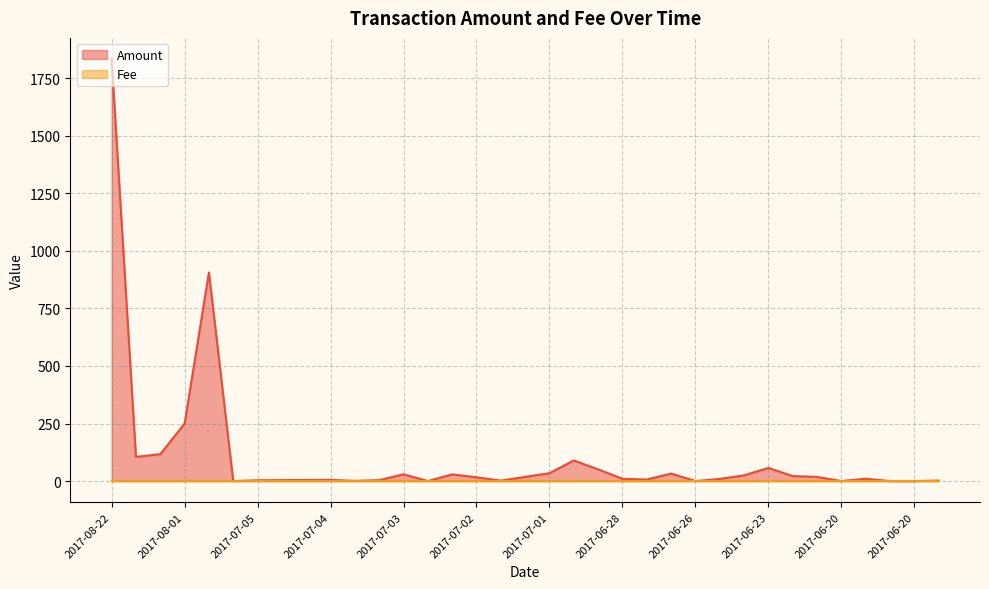

How many values are above zero?

29